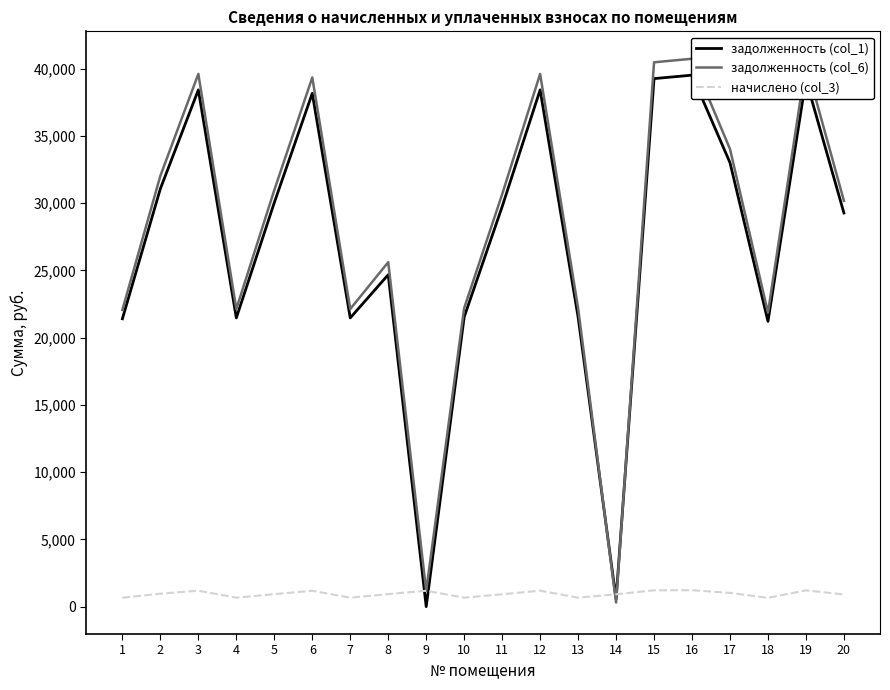

In задолженность (col_1), how many points are lower than both neighbors (excluding endpoints)?

5